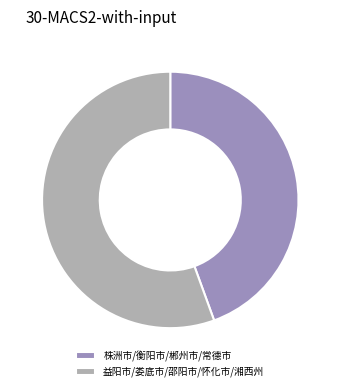

Is the sum of 株洲市/衡阳市/郴州市/常德市 and 益阳市/娄底市/邵阳市/怀化市/湘西州 greater than half?

Yes